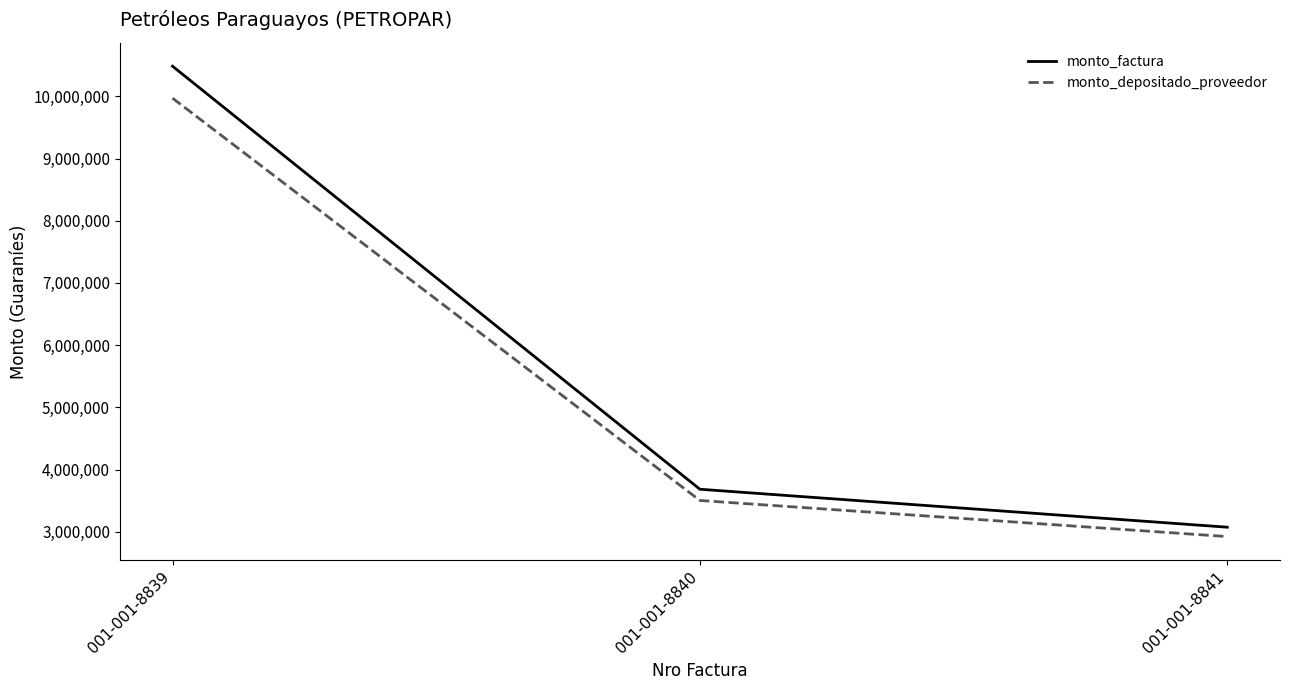

At which category is the sum across all series the highest?

001-001-8839